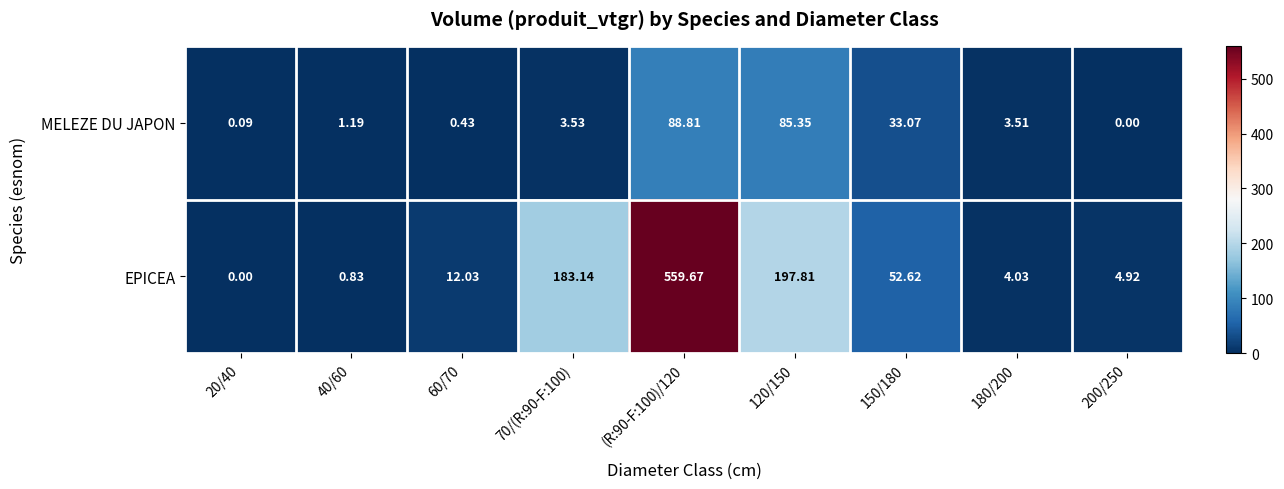

Which series changed the most between 20/40 and (R:90-F:100)/120?

EPICEA